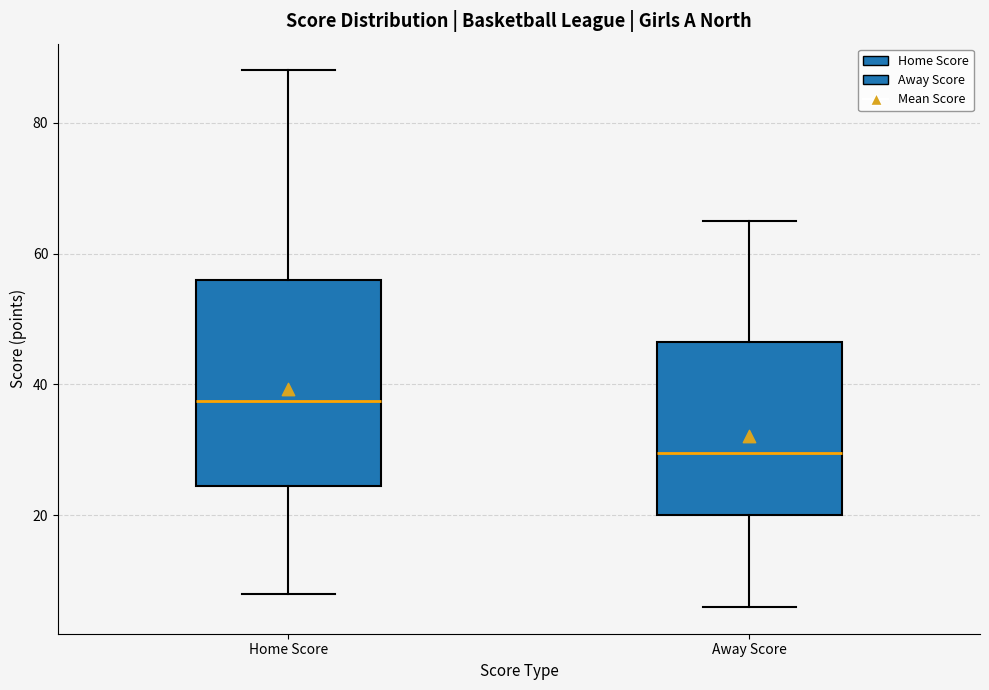

Reading left to right, read every box against the y-axis: the position of its median line, the range the box covers, and the ends of its whiskers. The values are not printed on the chart, so give them approximately, as read against the axis.

Home Score: median 38, box 24 to 56, whiskers 8 to 88
Away Score: median 30, box 20 to 46, whiskers 6 to 66